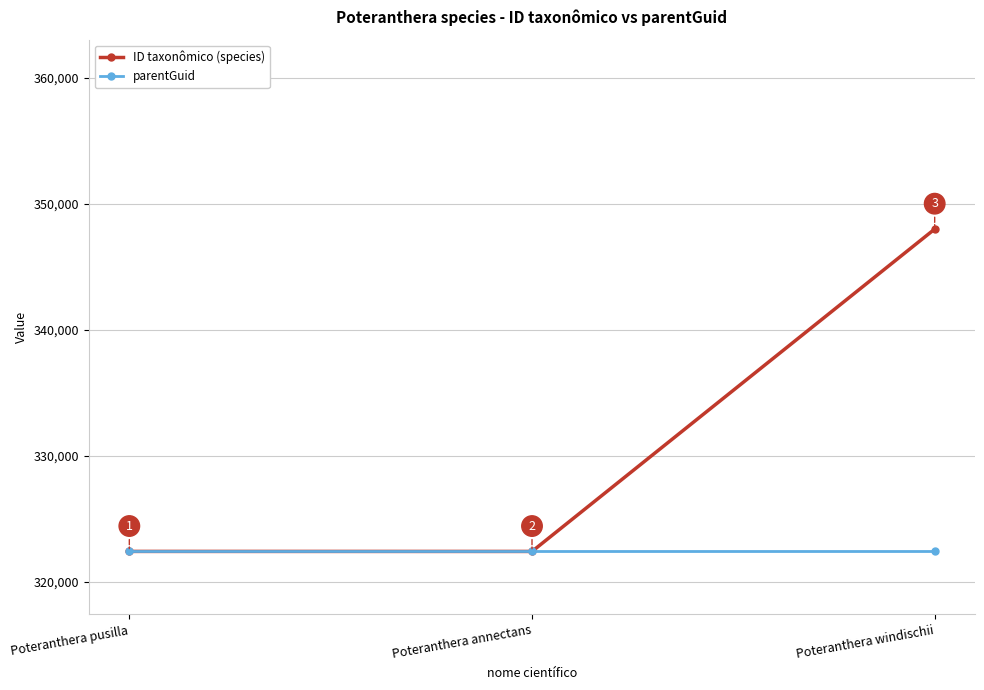

Read the parentGuid value at Poteranthera annectans.

322397